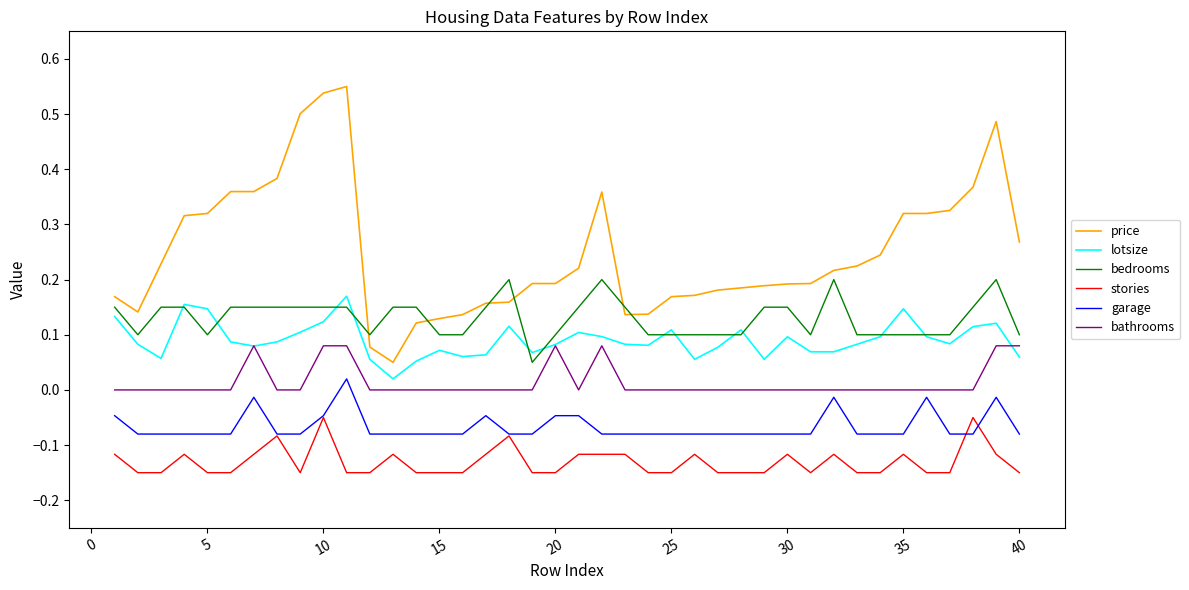

Which series has the largest range (max minus min)?

price